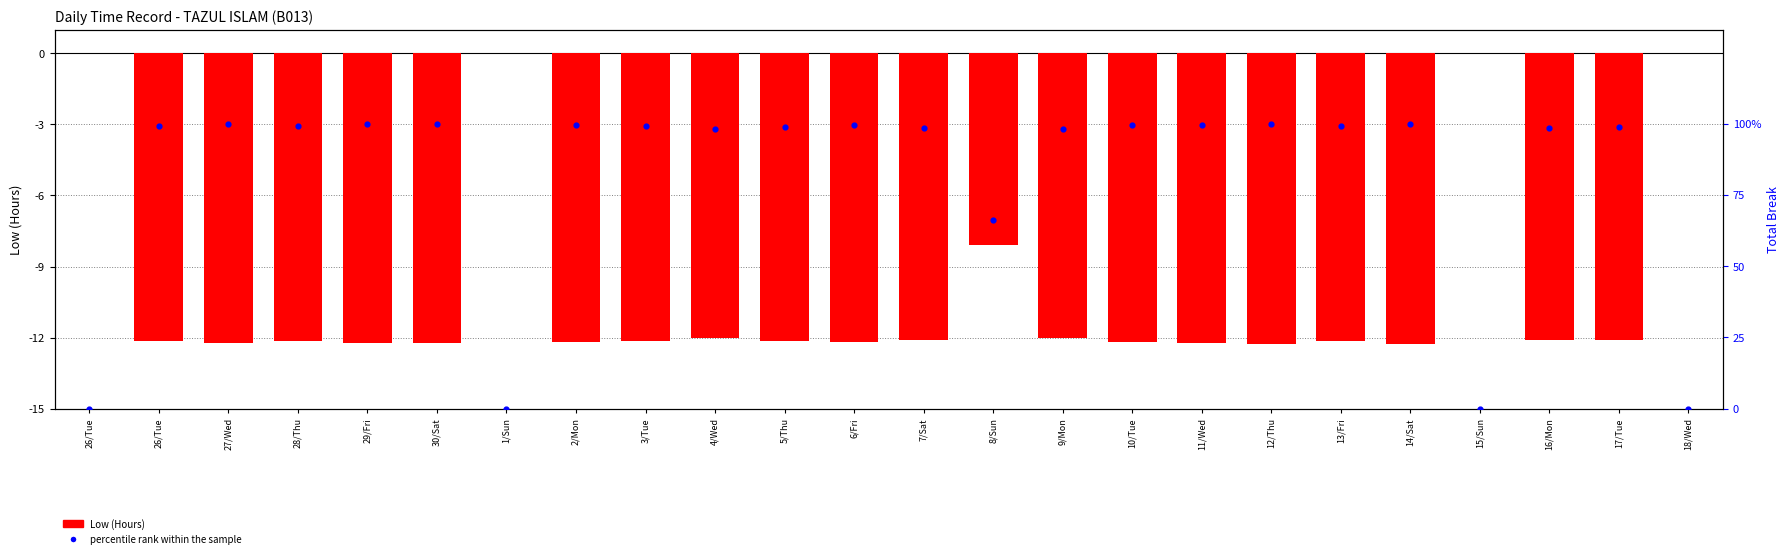

Which series has the largest total across all categories?

percentile rank within the sample